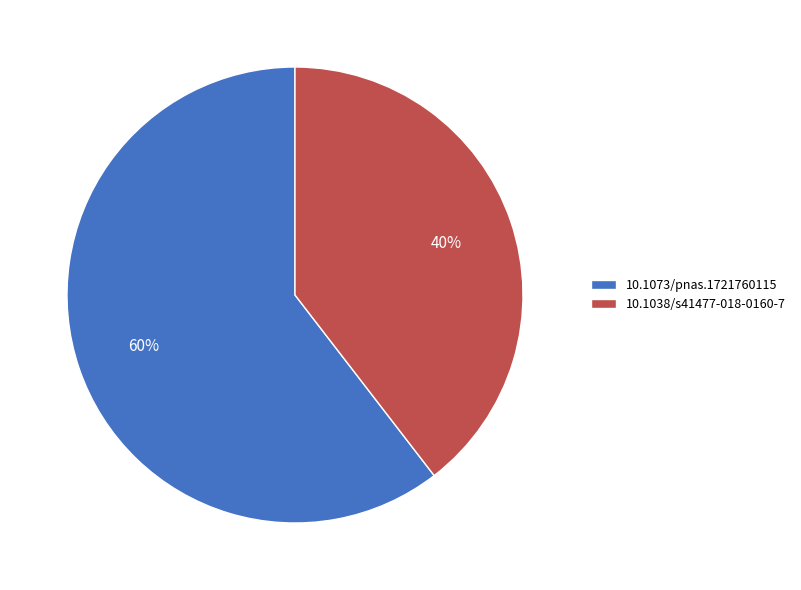

True or false: 10.1038/s41477-018-0160-7 accounts for 34% of the total.

False